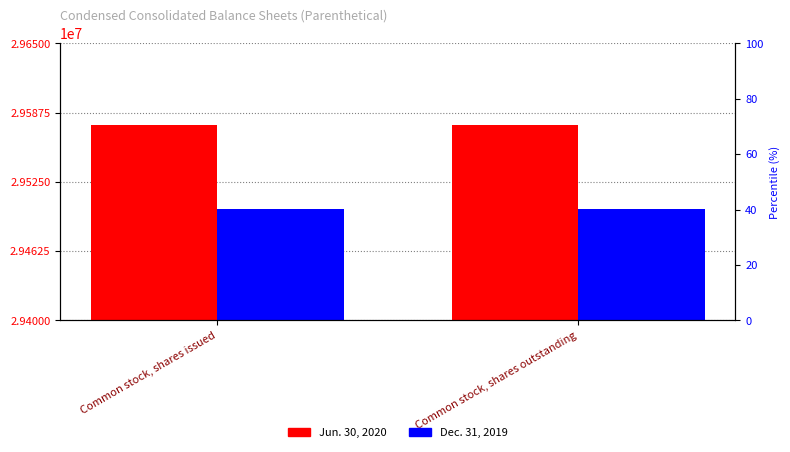

What position from the left is Common stock, shares outstanding?

2